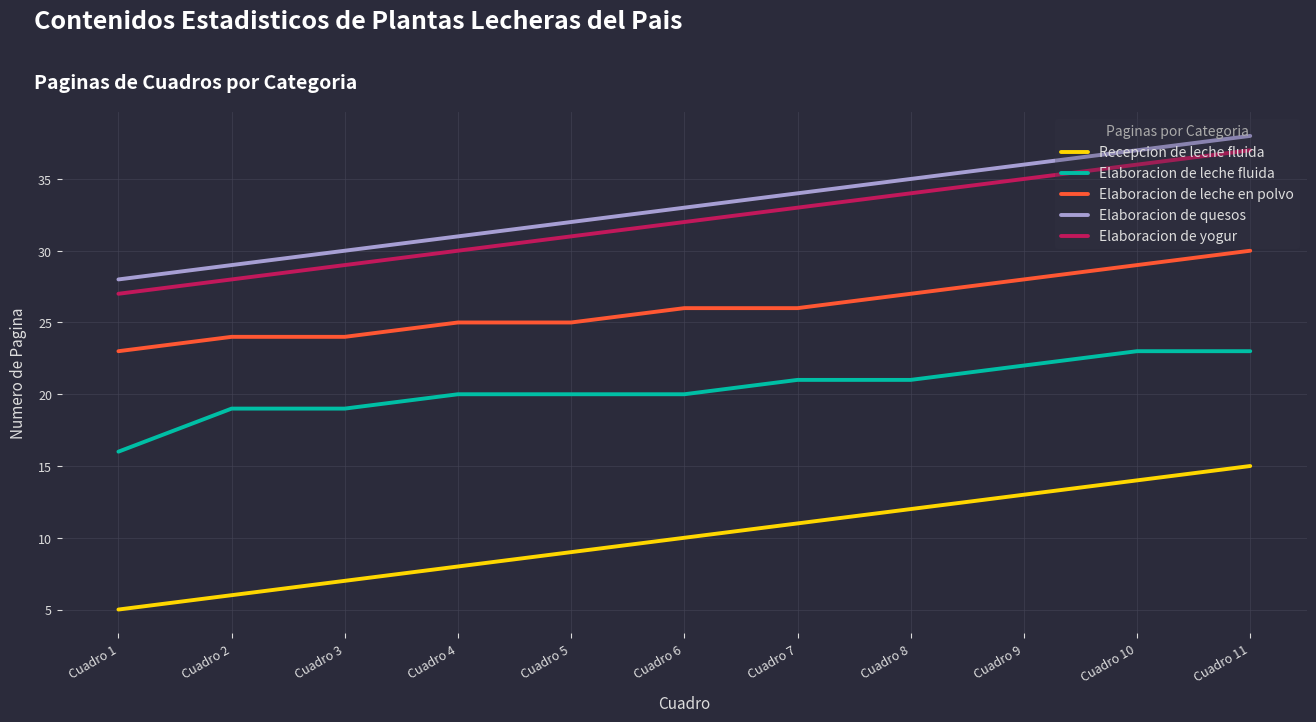

How many values in the Recepcion de leche fluida series are below 10?

5